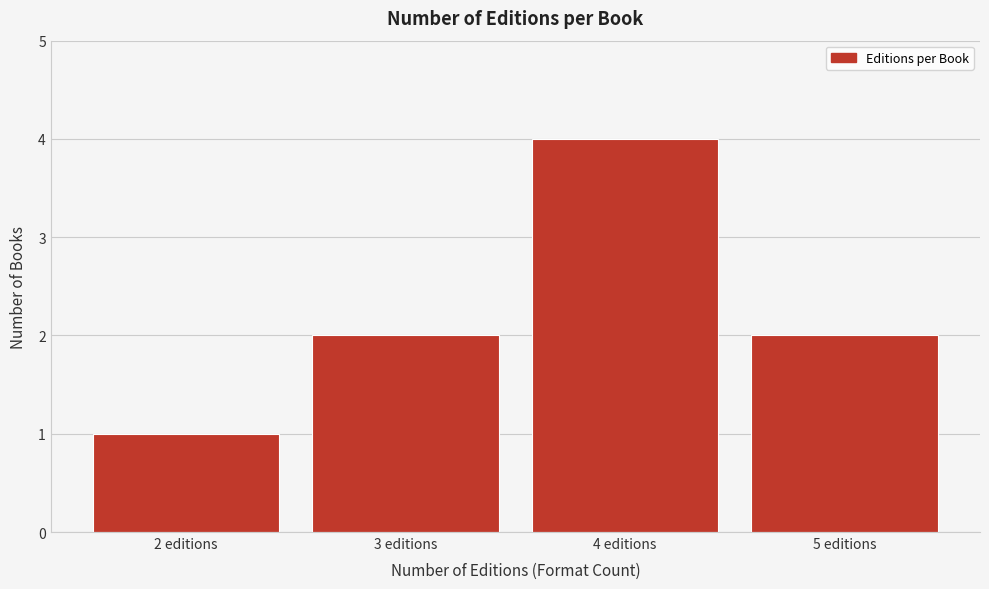

Reading left to right, list all the values displayed in this chart.

1	2	4	2